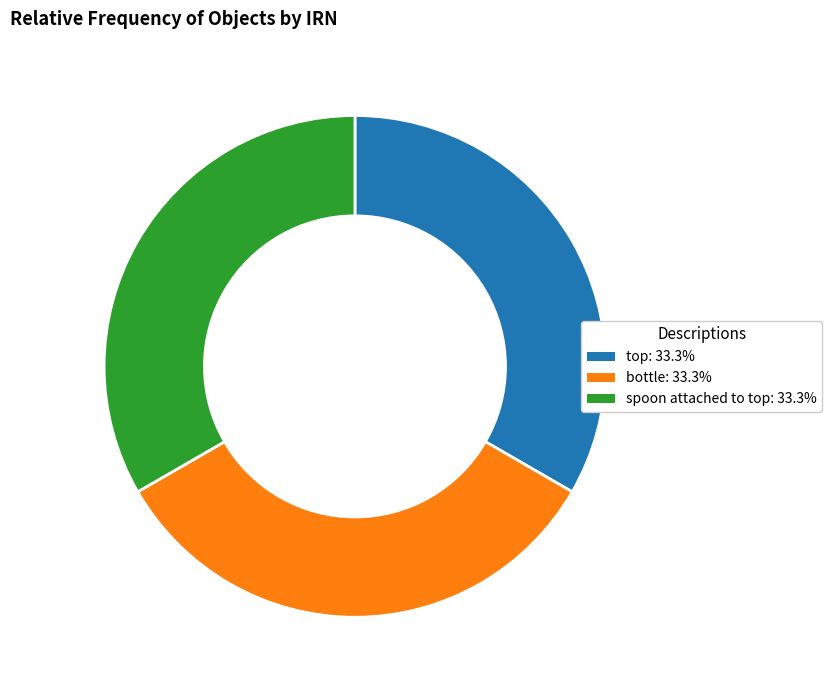

Does any single category account for the majority?

No